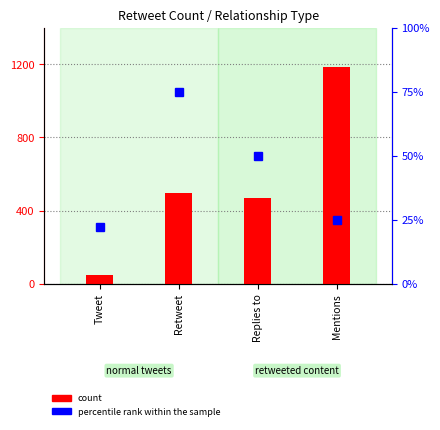

Rank the categories by percentile rank within the sample value from lowest to highest.

Tweet, Mentions, Replies to, Retweet